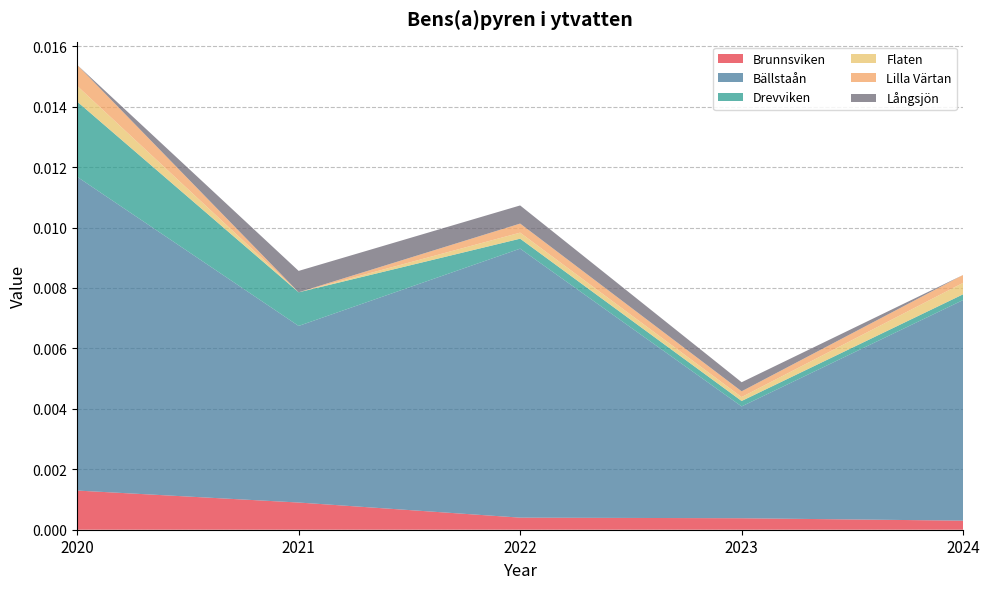

Reading left to right, what are all the values shown in this chart?

Brunnsviken: 2020=0.0	2021=0.0	2022=0.0	2023=0.0	2024=0.0
Bällstaån: 2020=0.0	2021=0.0	2022=0.0	2023=0.0	2024=0.0
Drevviken: 2020=0.0	2021=0.0	2022=0.0	2023=0.0	2024=0.0
Flaten: 2020=0.0	2021=0.0	2022=0.0	2023=0.0	2024=0.0
Lilla Värtan: 2020=0.0	2021=0.0	2022=0.0	2023=0.0	2024=0.0
Långsjön: 2020=0.0	2021=0.0	2022=0.0	2023=0.0	2024=0.0